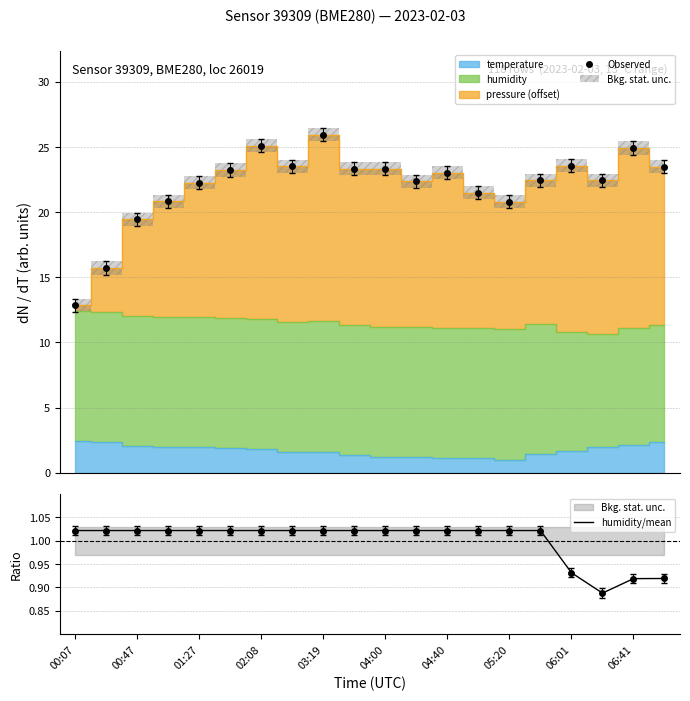

What is the value of the humidity/mean point at the 1st from the left?

1.0